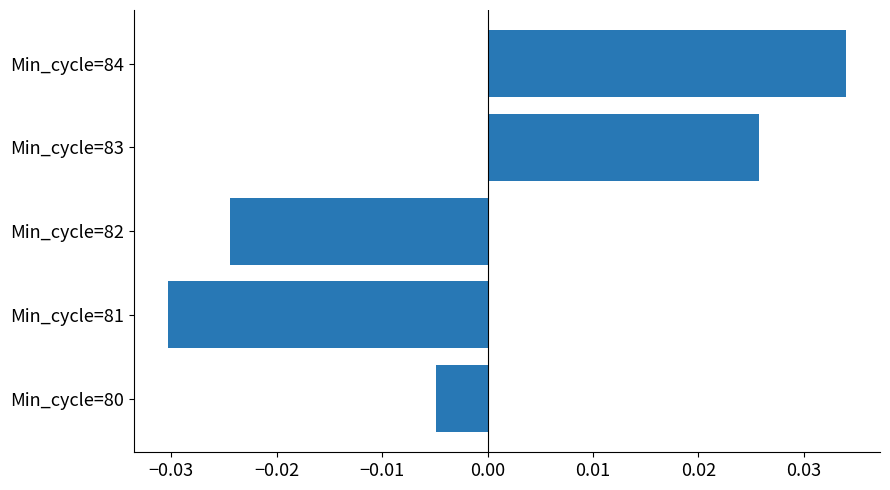

Between Min_cycle=82 and Min_cycle=81, which is larger?

Min_cycle=82